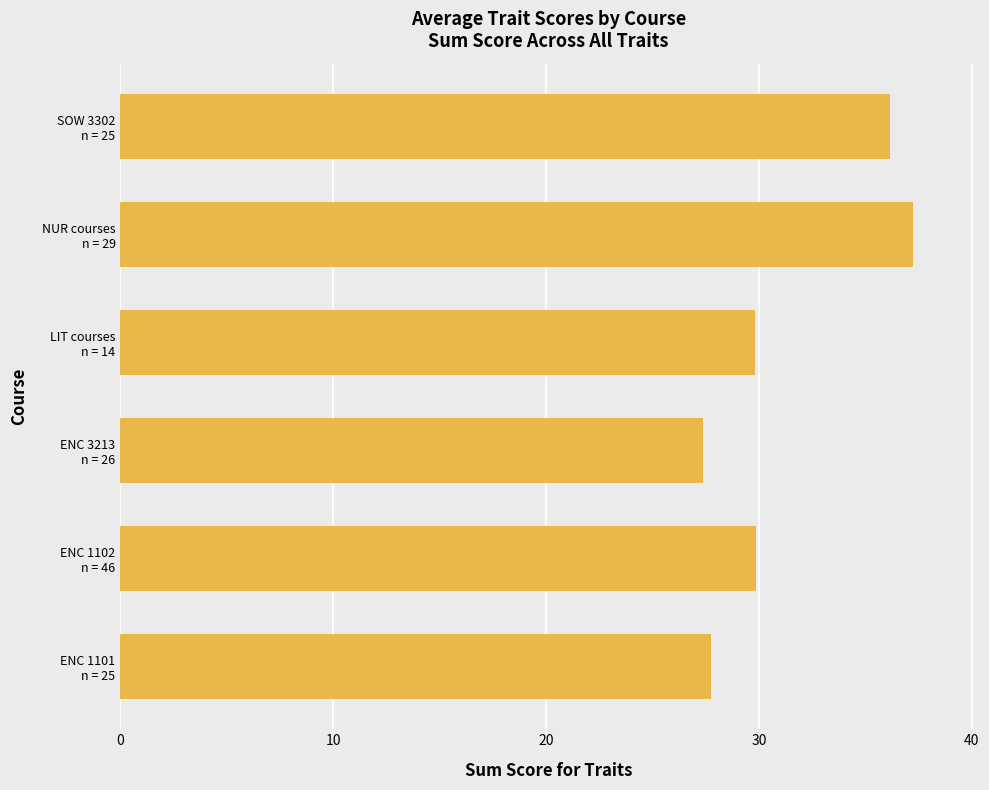

What is the greatest value displayed?

37.2